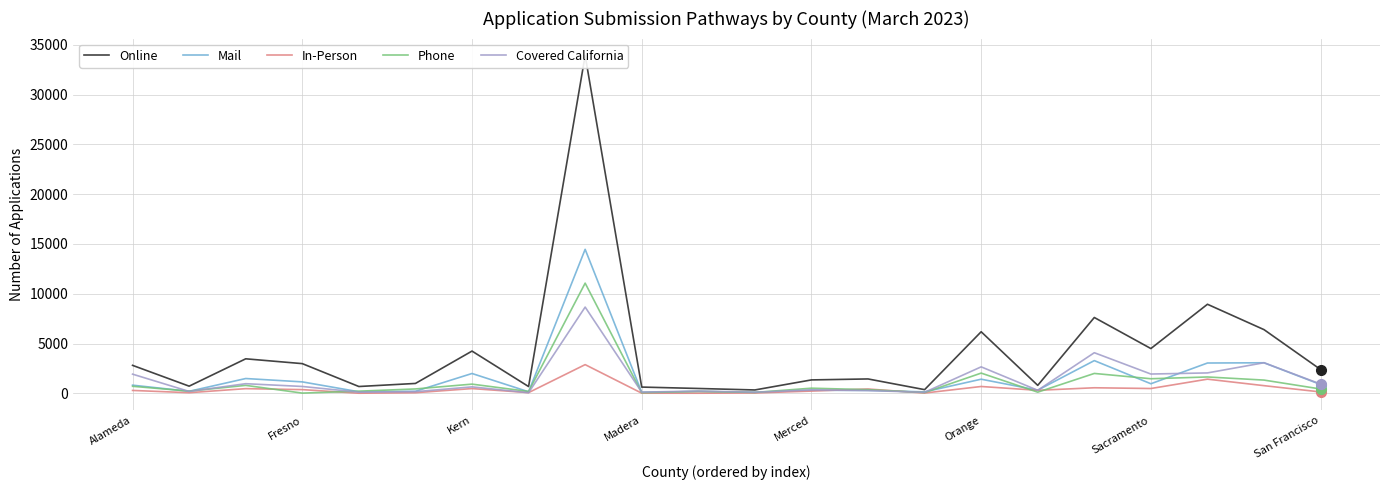

How many data points does each series have?

22